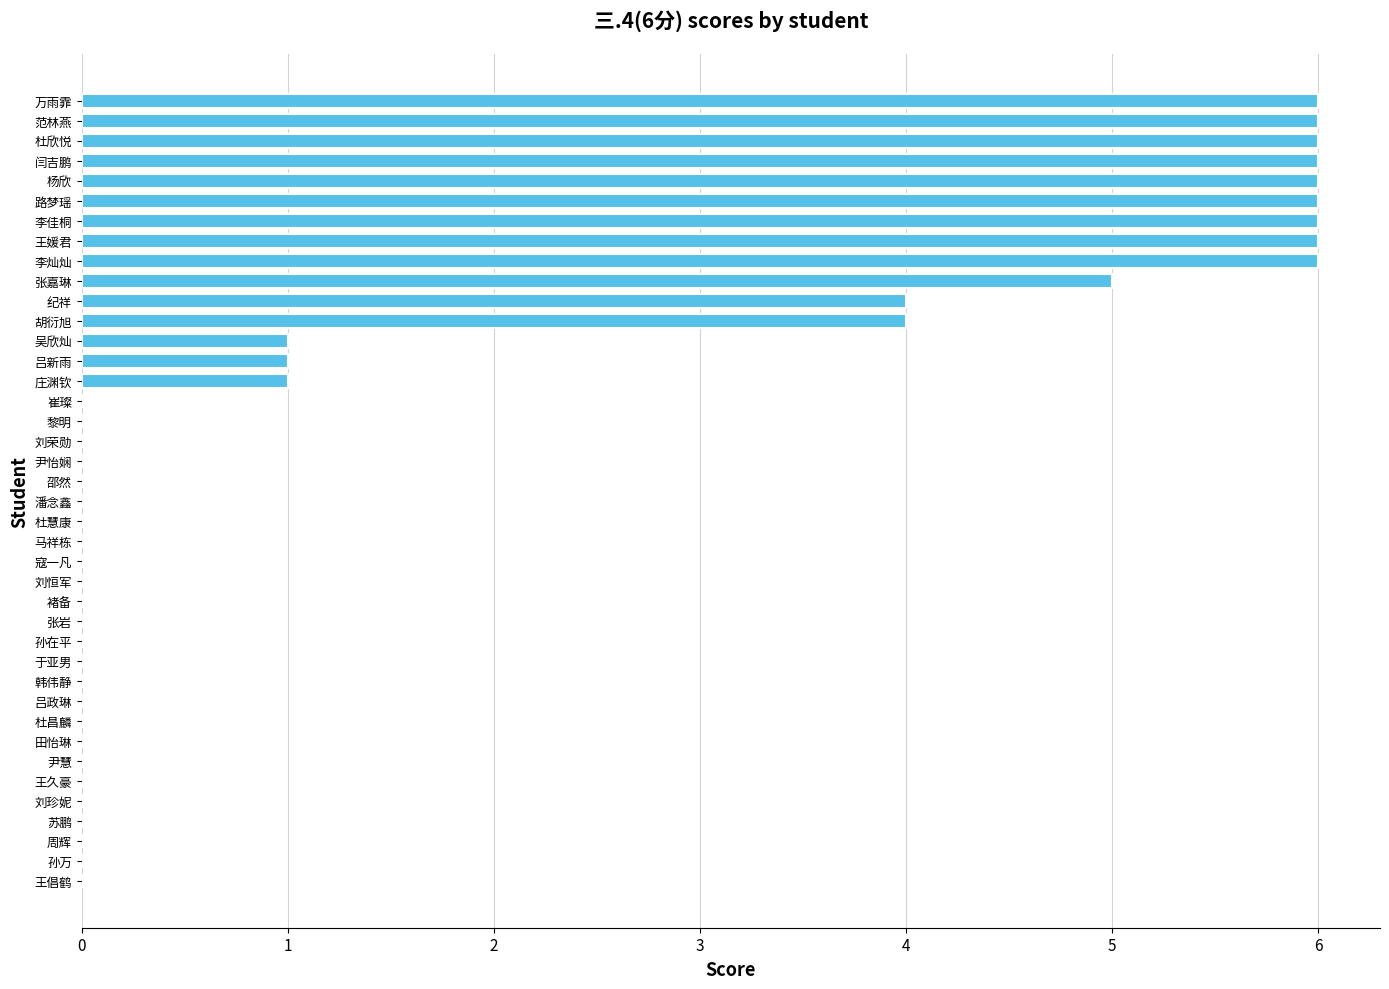

Are the bars grouped side by side (vs. stacked)?

No